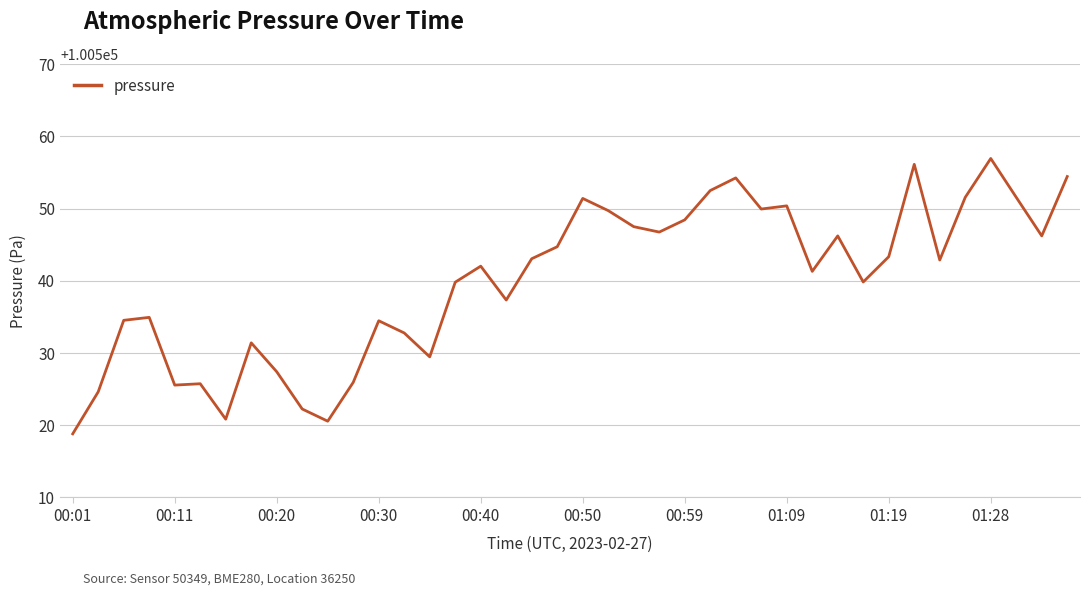

What is the smallest value displayed?

100518.8